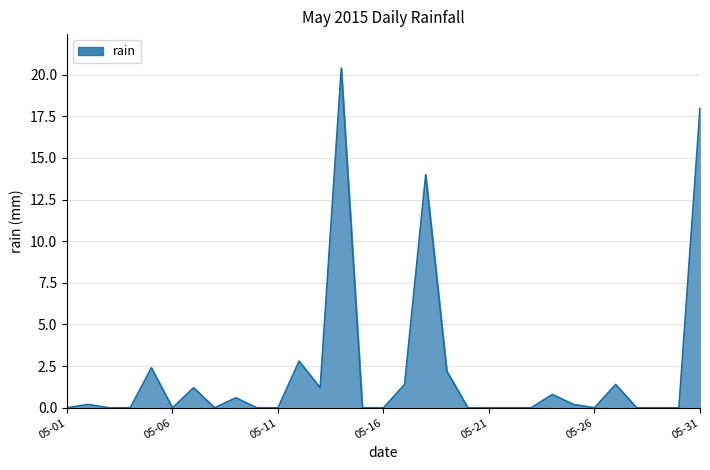

What is the difference between the maximum and minimum values?

20.4